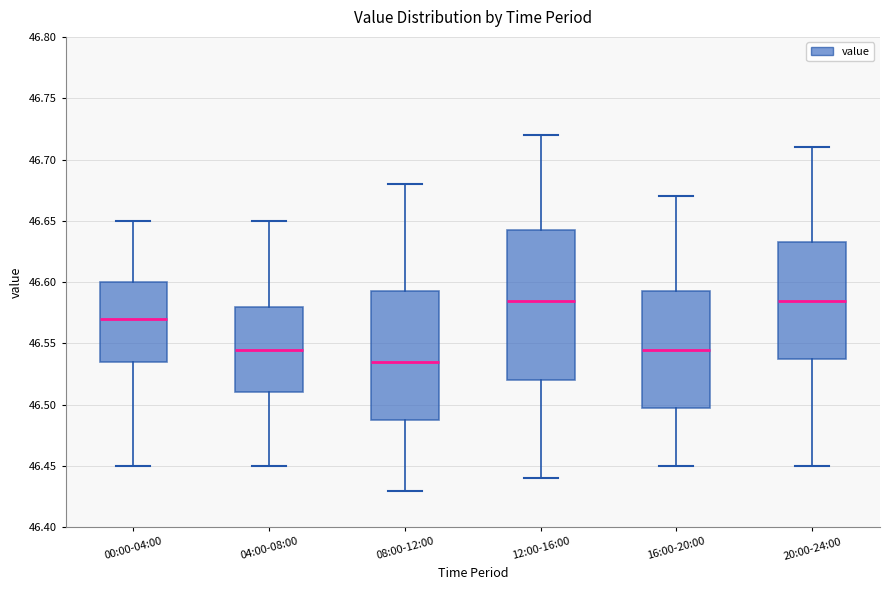

Reading left to right, read every box against the y-axis: the position of its median line, the range the box covers, and the ends of its whiskers. The values are not printed on the chart, so give them approximately, as read against the axis.

00:00-04:00: median 46.570, box 46.535 to 46.600, whiskers 46.450 to 46.650
04:00-08:00: median 46.545, box 46.510 to 46.580, whiskers 46.450 to 46.650
08:00-12:00: median 46.535, box 46.490 to 46.595, whiskers 46.430 to 46.680
12:00-16:00: median 46.585, box 46.520 to 46.645, whiskers 46.440 to 46.720
16:00-20:00: median 46.545, box 46.500 to 46.595, whiskers 46.450 to 46.670
20:00-24:00: median 46.585, box 46.540 to 46.635, whiskers 46.450 to 46.710